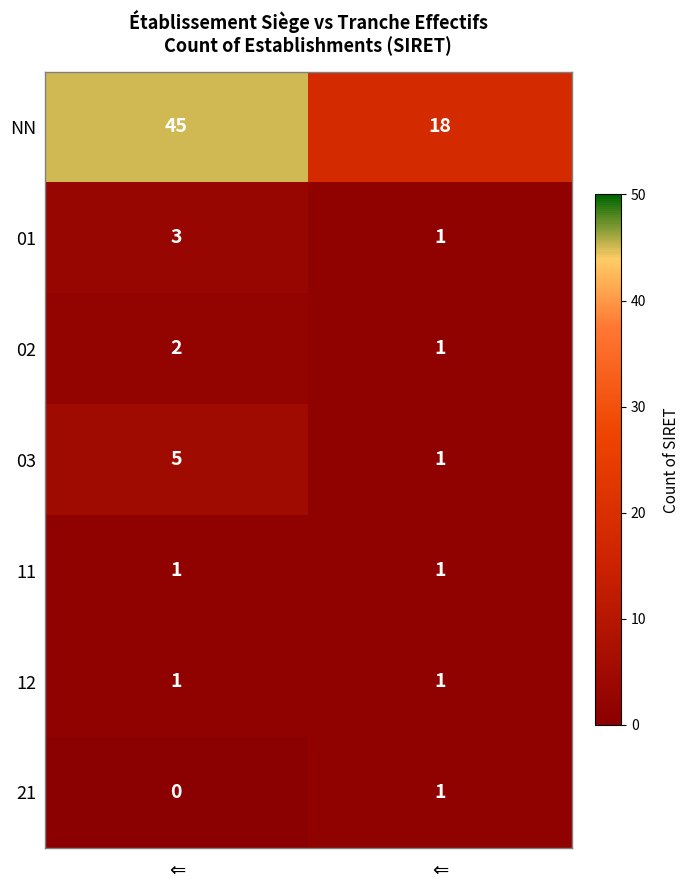

How many data points in 01 are less than 3?

1